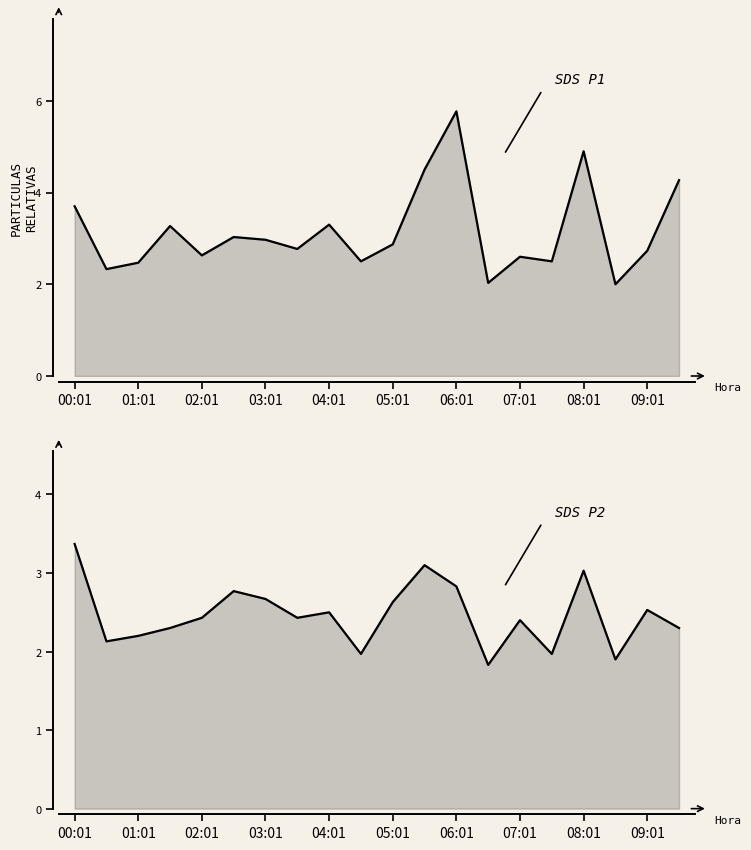

What value does the SDS_P1 series have at 01:01?

2.5